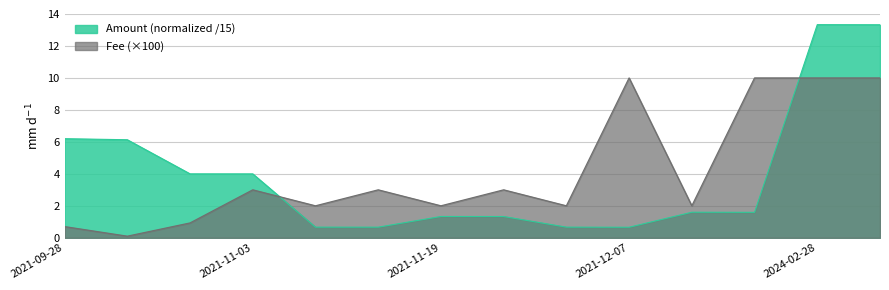

List the series in order of their peak value, highest first.

Amount (normalized /15), Fee (×100)